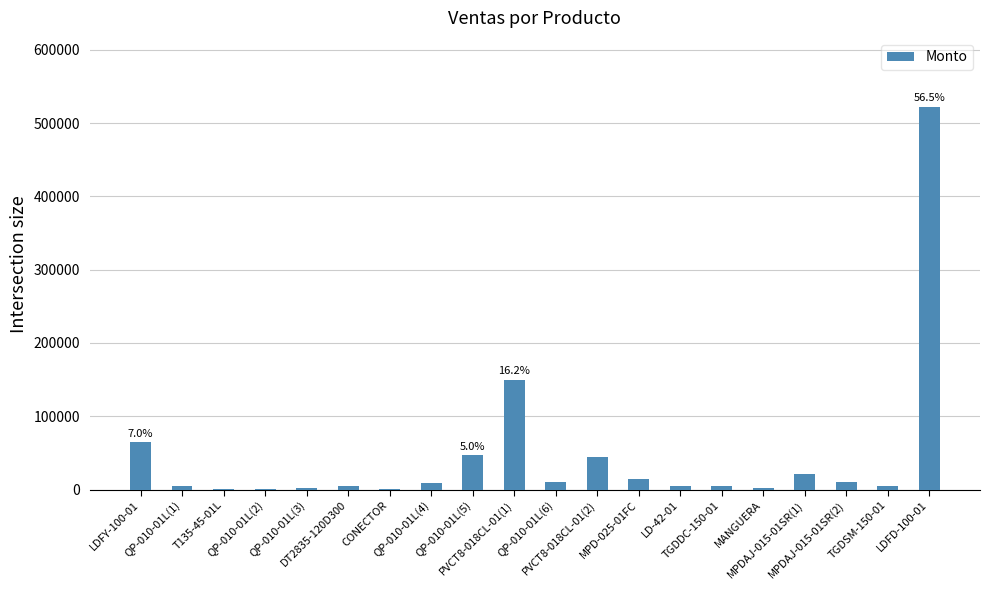

What is the greatest value displayed?

522240.0